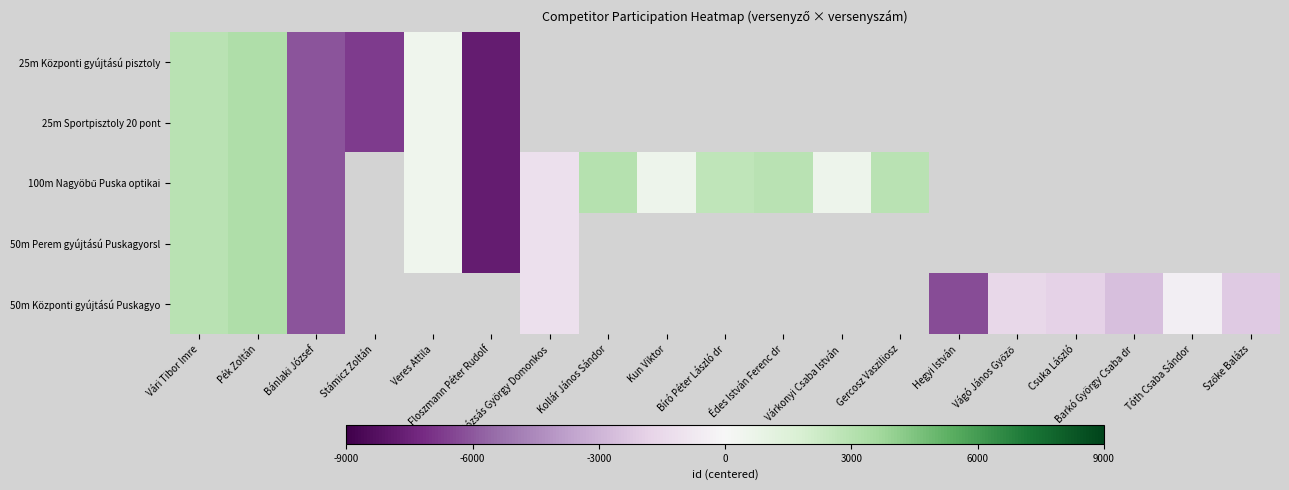

How many data points in 50m Központi gyújtású Puskagyo are less than -1880?

4